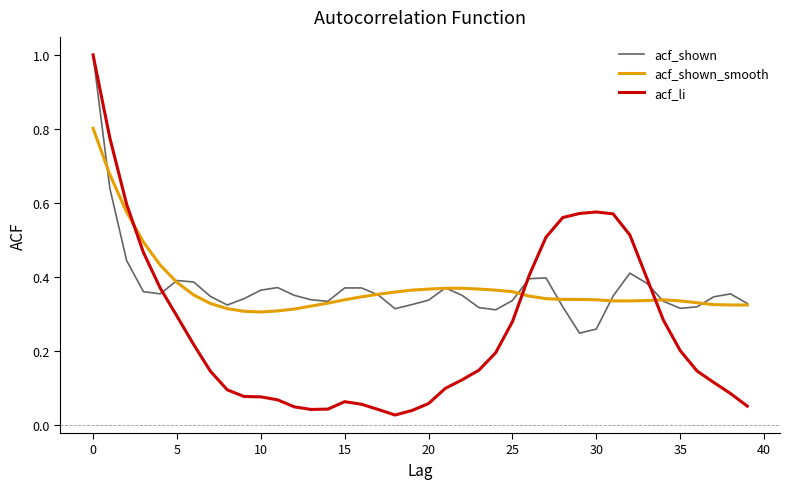

What is the maximum value shown in the chart?

1.0